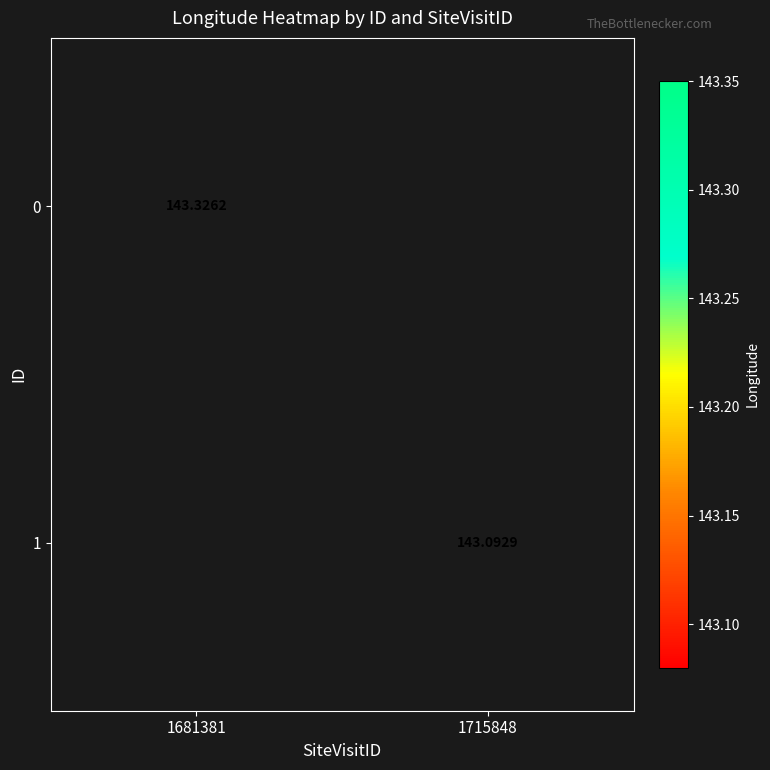

Is the value of 1 at 1715848 greater than the value of 0 at 1681381?

No